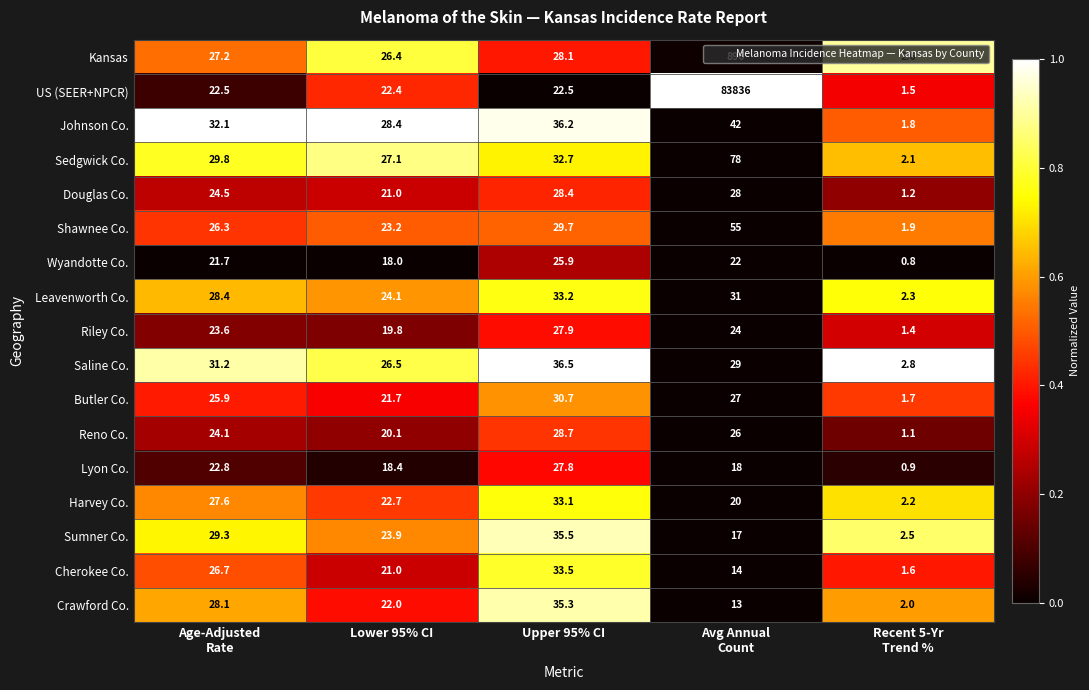

What is the sum of all Douglas Co. values?

103.1